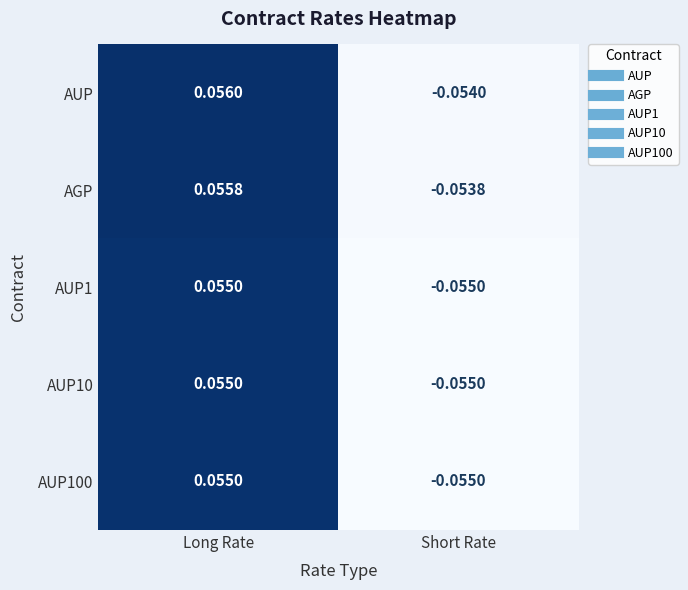

Is the value of AUP at Long Rate greater than the value of AUP100 at Long Rate?

Yes